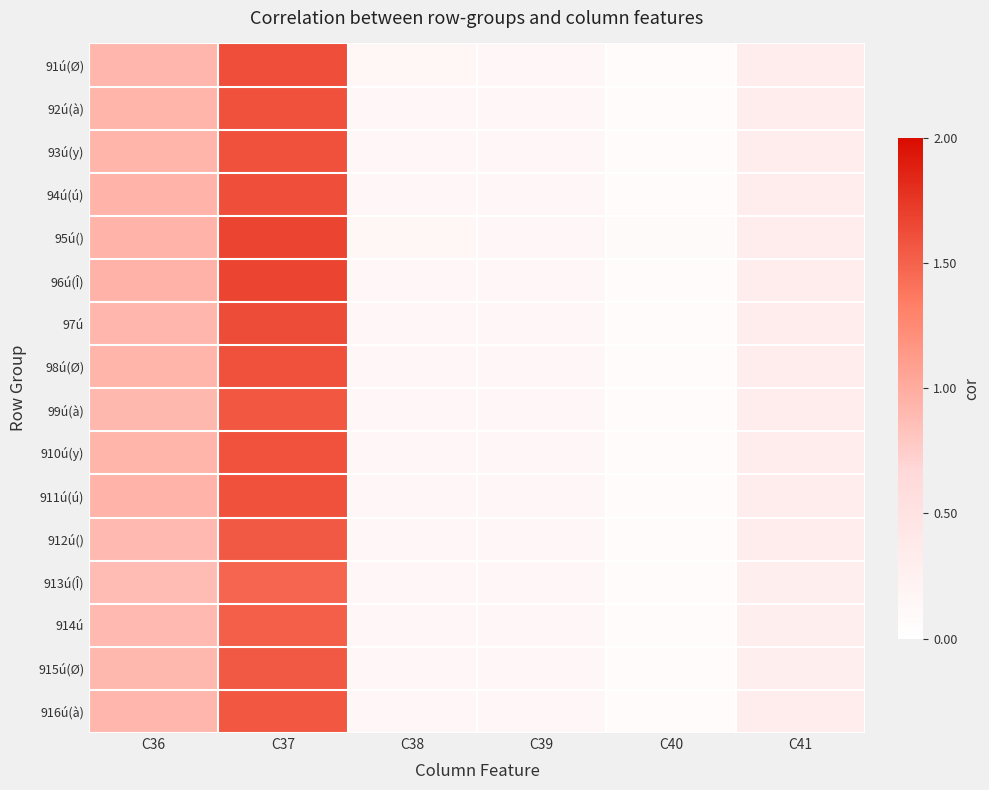

Which series has the largest total across all categories?

95ú()